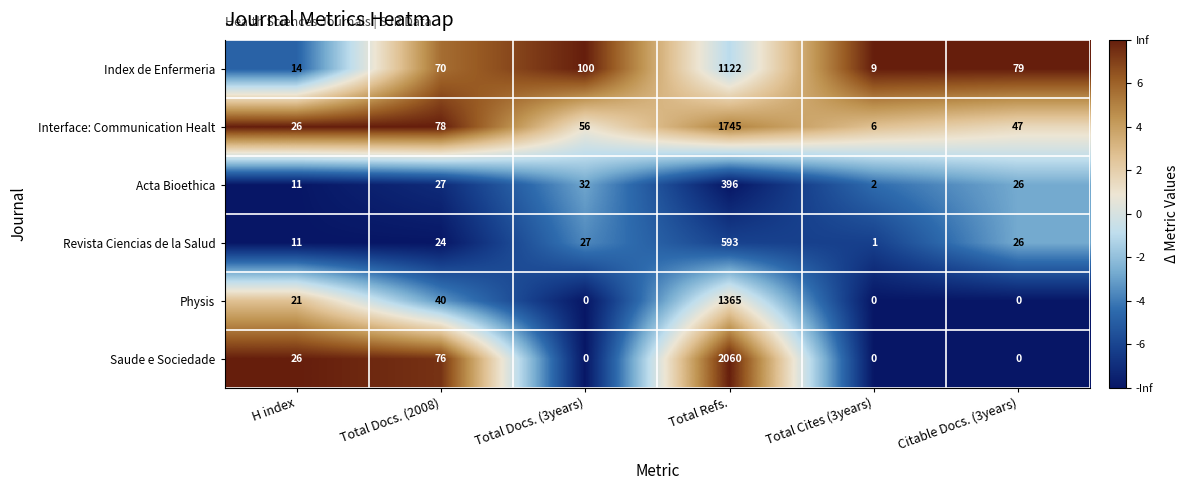

True or false: Interface: Communication Healt has a value of 1745 at Total Refs..

True